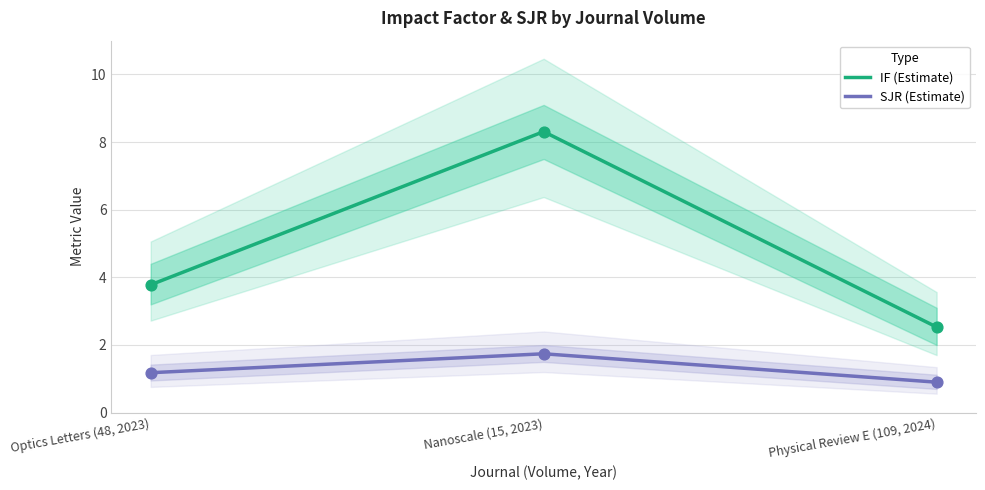

What is the total value across all series at Nanoscale (15, 2023)?

10.1